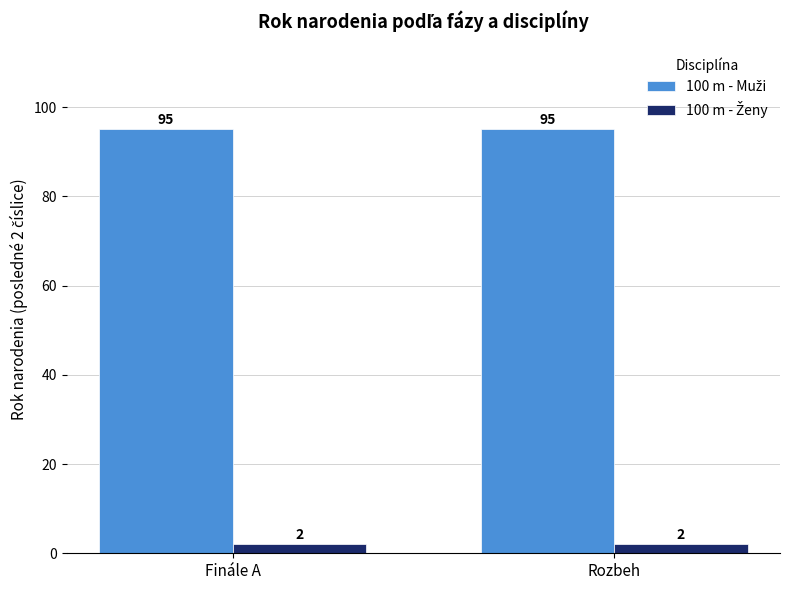

What is the maximum value shown in the chart?

95